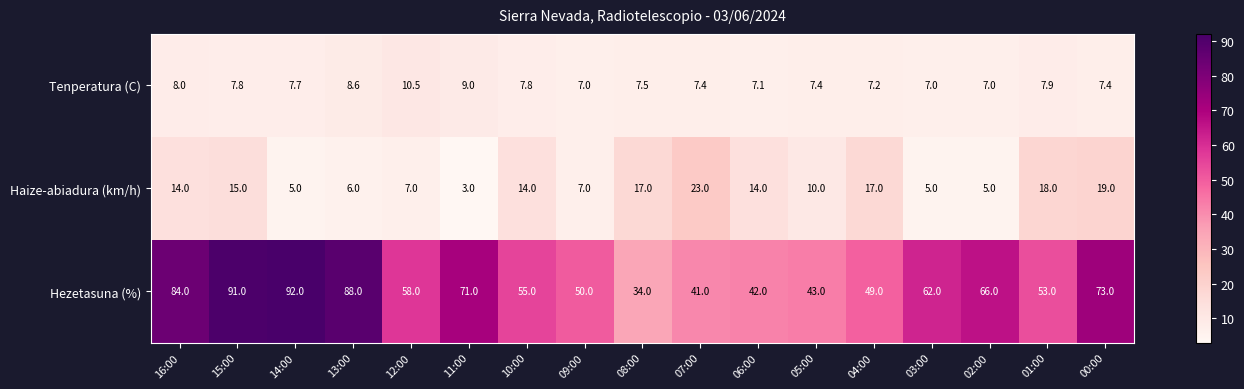

List the labels in order of Tenperatura (C) value, largest first.

12:00, 11:00, 13:00, 16:00, 01:00, 15:00, 10:00, 14:00, 08:00, 07:00, 05:00, 00:00, 04:00, 06:00, 09:00, 03:00, 02:00